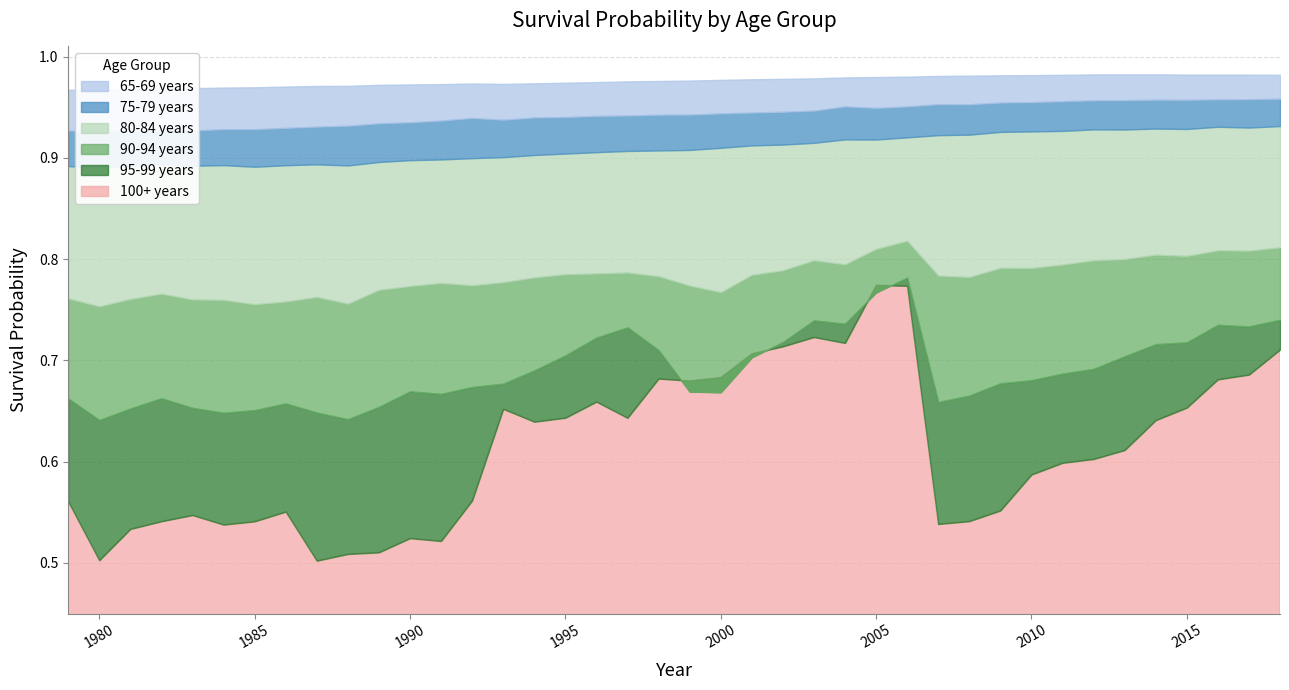

What is the value of the 95-99 years point at the 31st from the left?

0.7